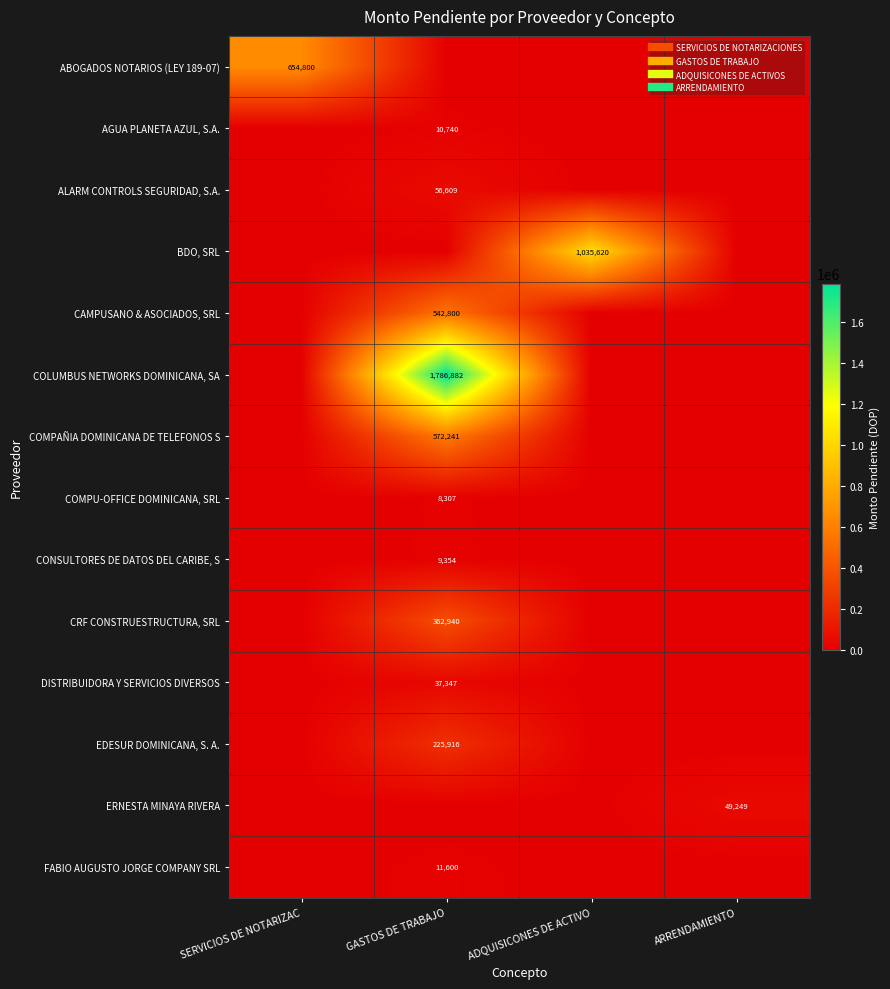

Which category has the lowest value in the COMPU-OFFICE DOMINICANA, SRL series?

SERVICIOS DE NOTARIZAC